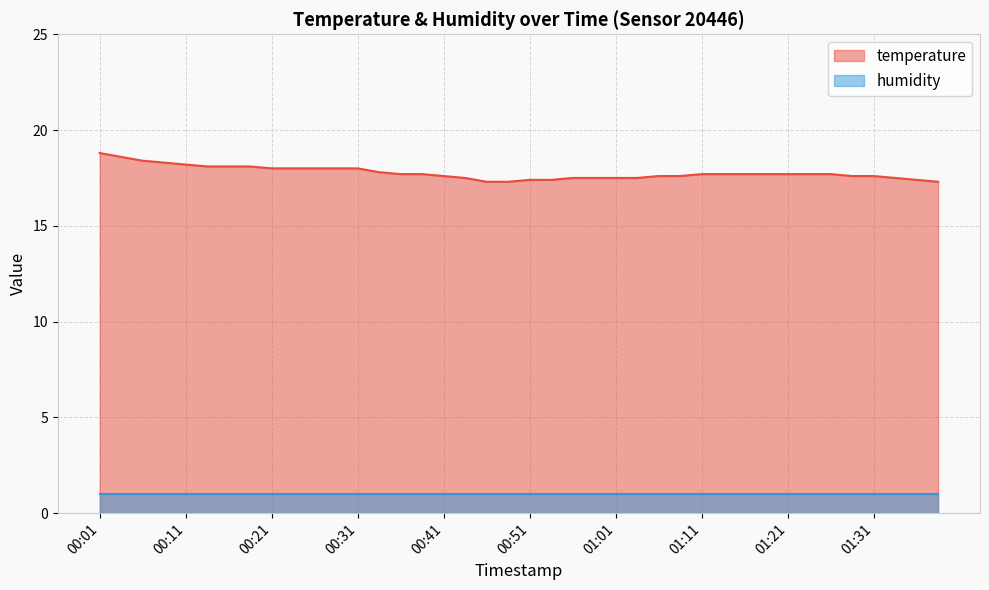

What is the smallest value displayed?

1.0